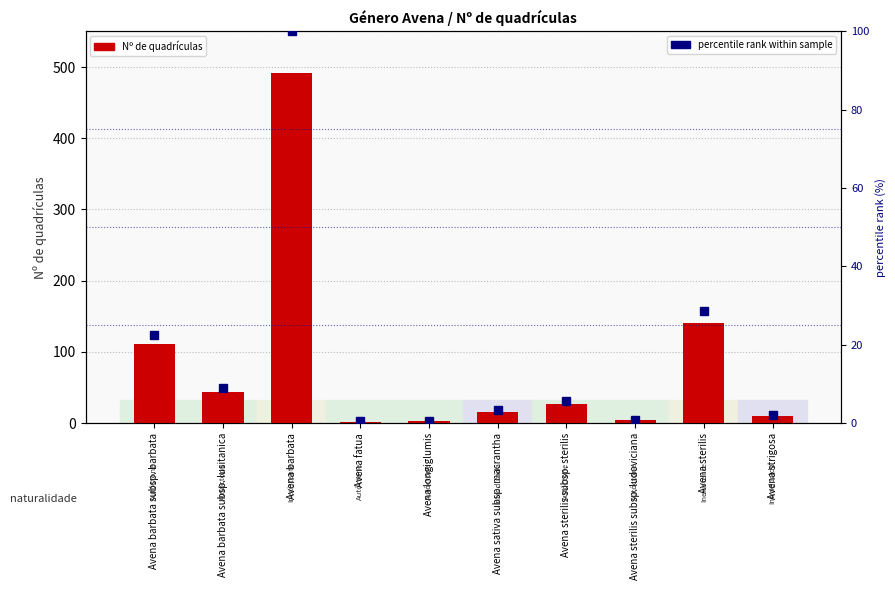

How many values in the Nº de quadrículas series exceed 27?

4